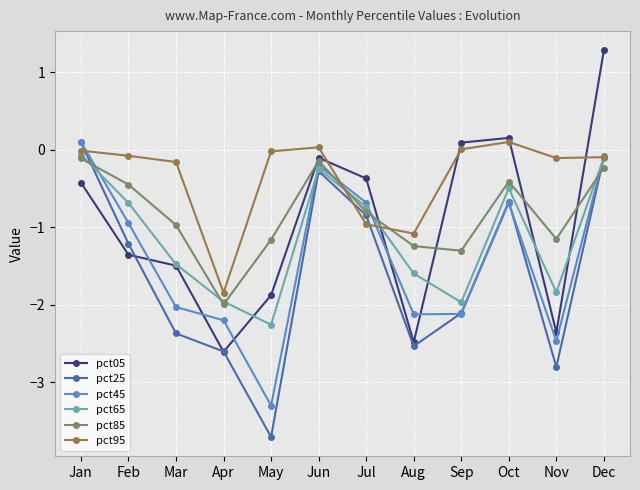

What value does the pct95 series have at Oct?

0.1